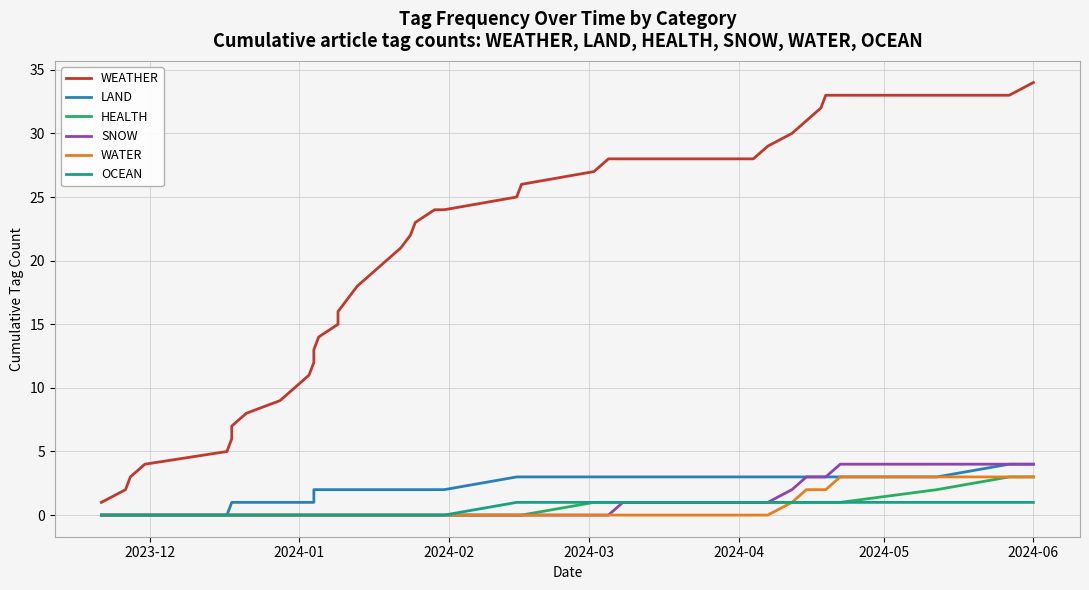

Which series has the largest range (max minus min)?

WEATHER